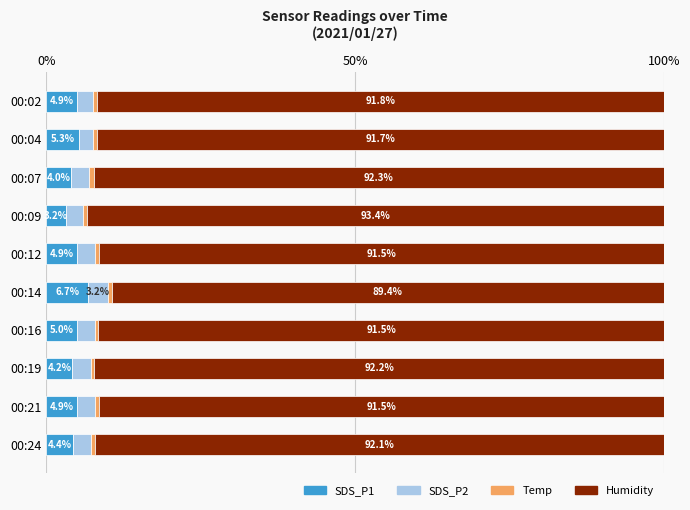

How many data points in SDS_P1 are above 4?

8